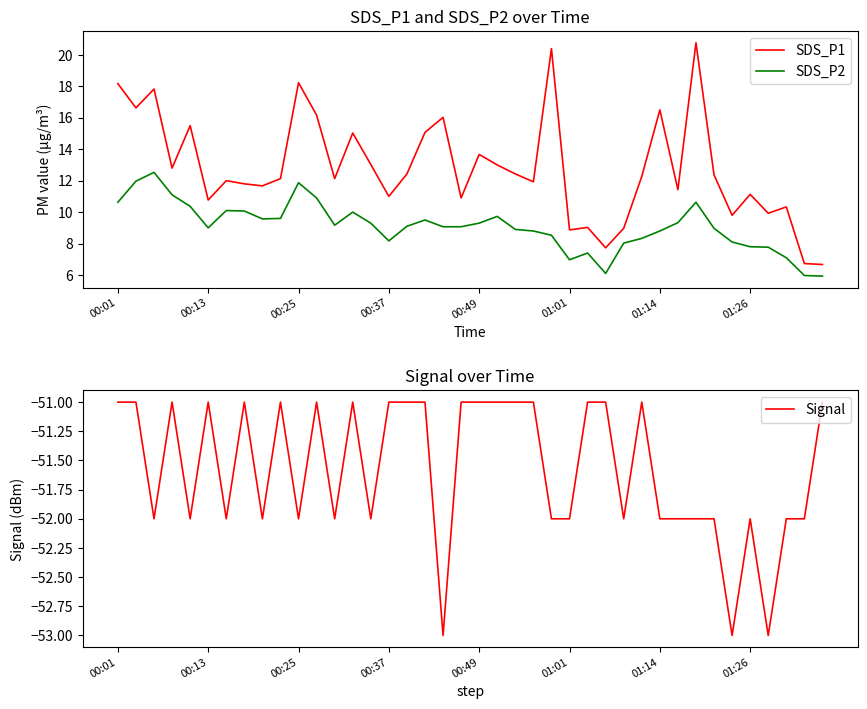

What value does the SDS_P1 series have at 38?

6.7